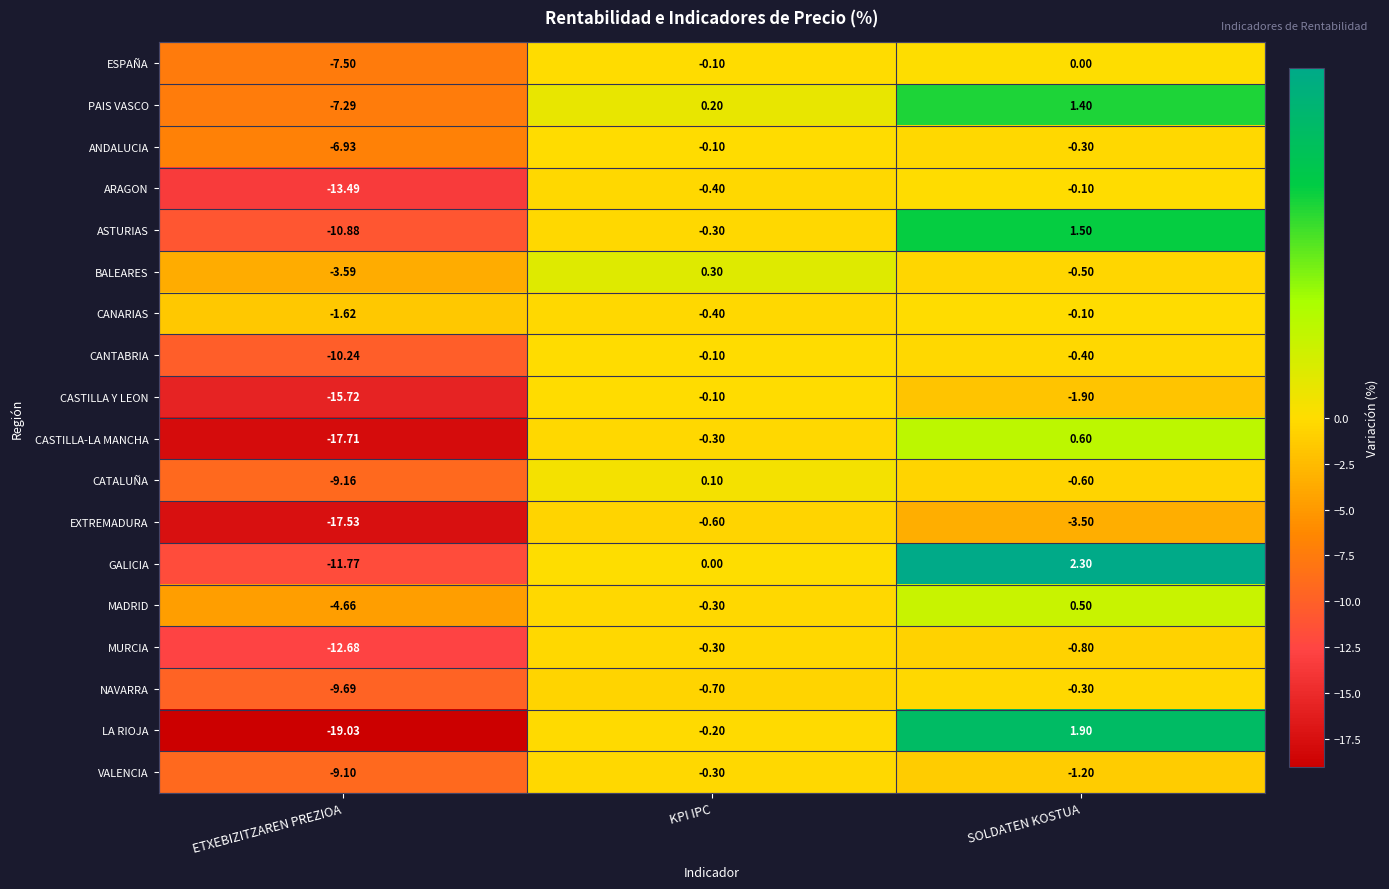

At which label is CANTABRIA closest to -5?

SOLDATEN KOSTUA